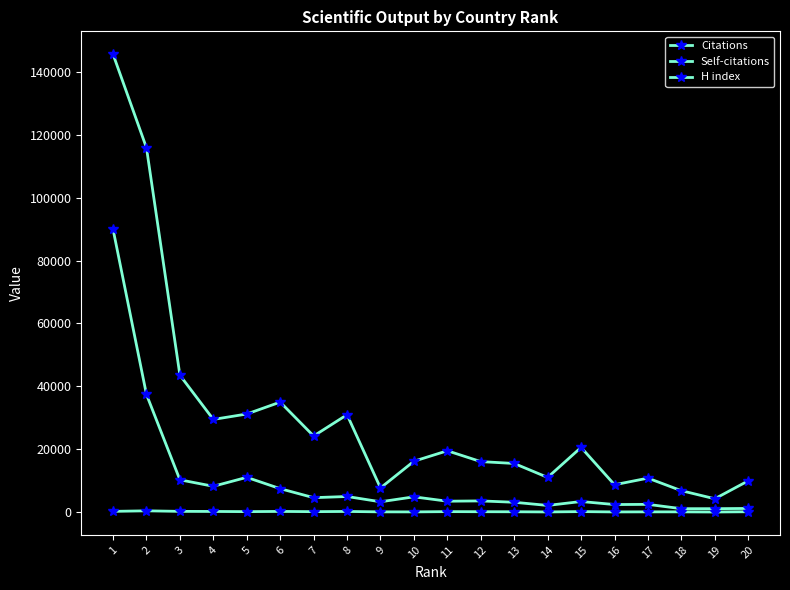

List the labels in order of Self-citations value, largest first.

1, 2, 5, 3, 4, 6, 8, 10, 7, 12, 11, 15, 9, 13, 17, 16, 14, 20, 19, 18